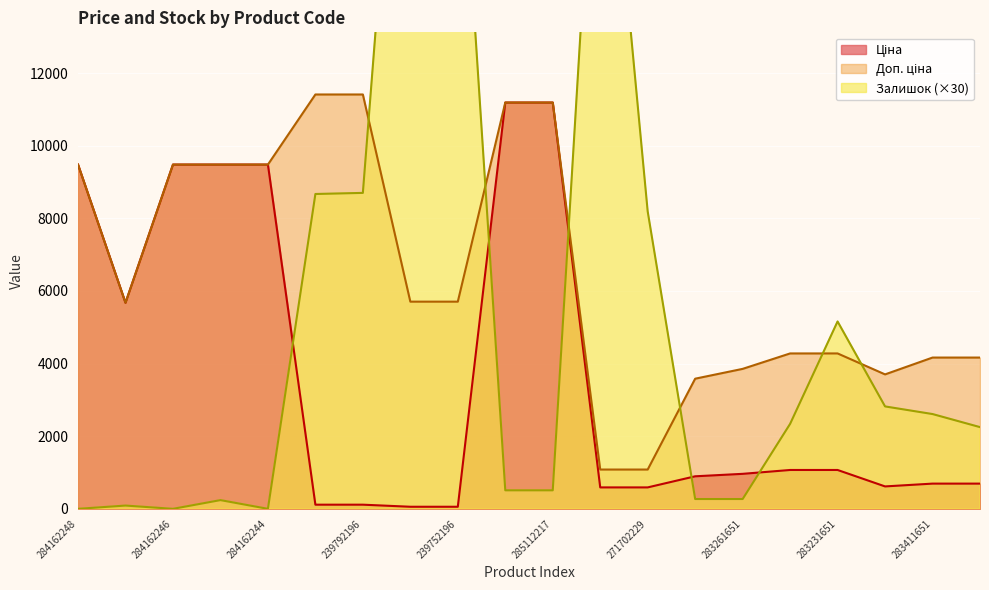

How many intersections are there between Залишок and Ціна?

5